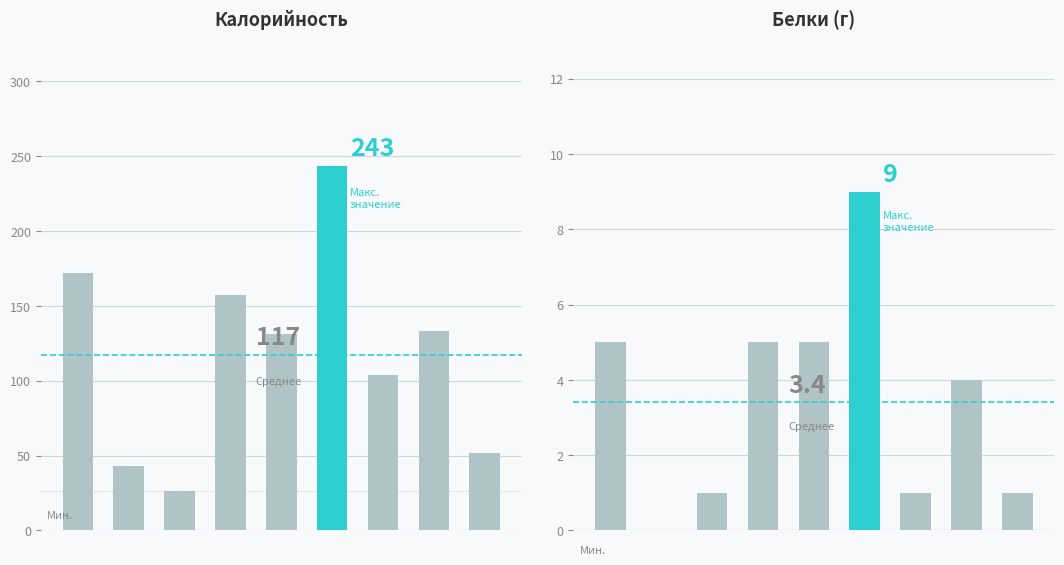

At which category does the chart reach its minimum across all series?

1